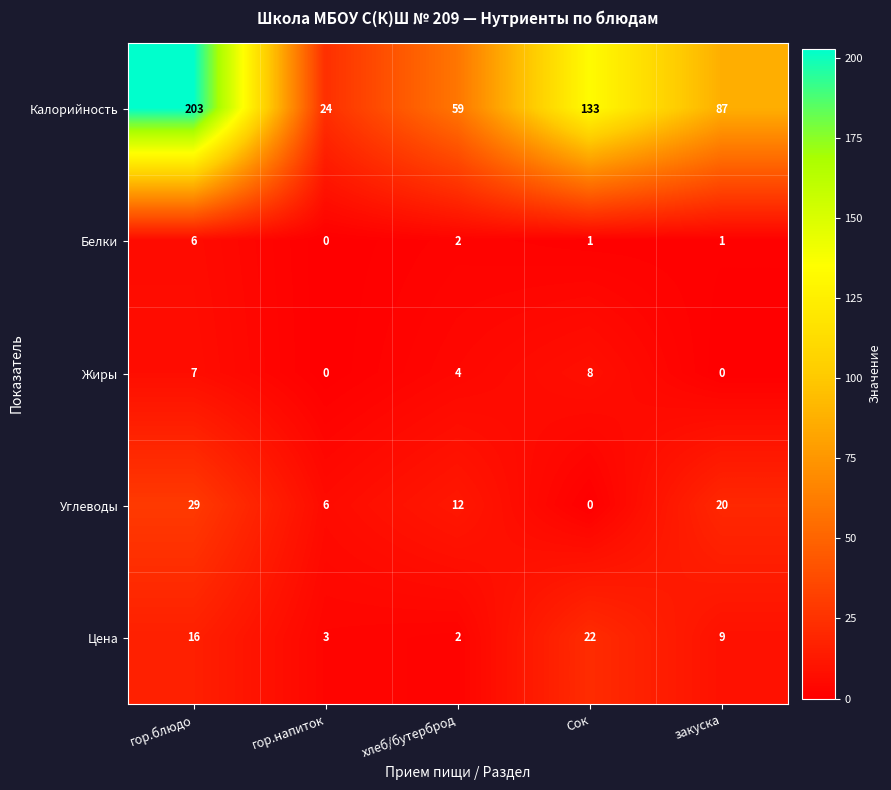

True or false: Жиры has a value of 0 at гор.напиток.

True